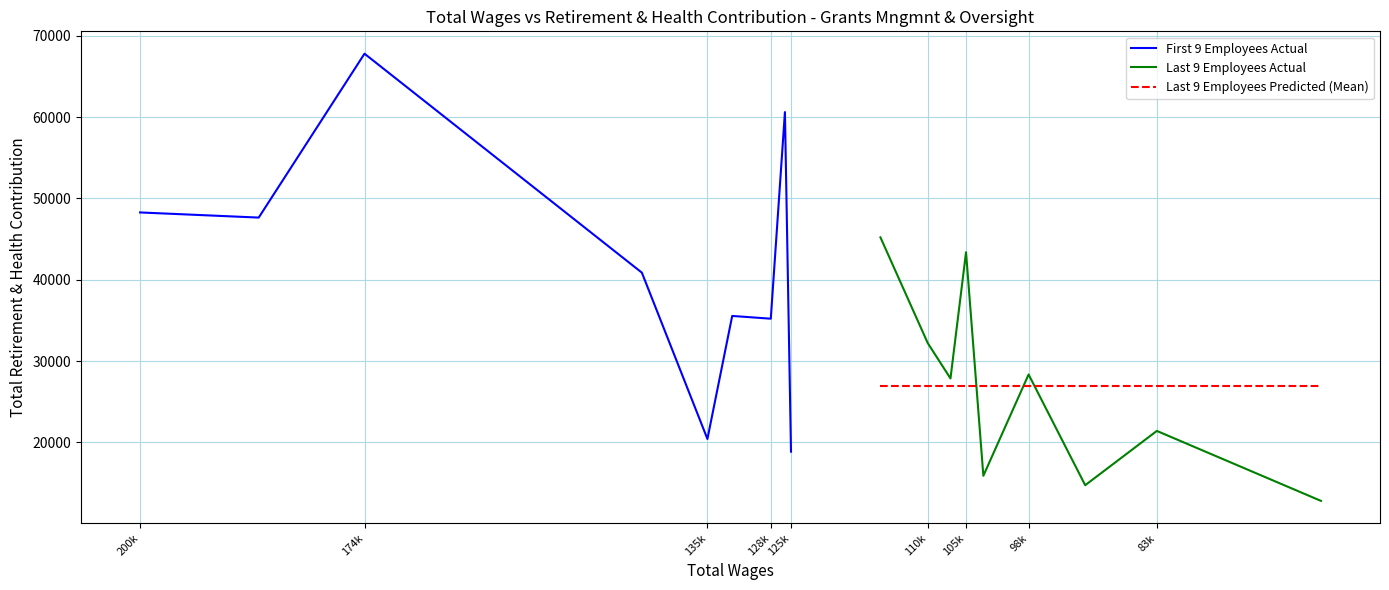

What is the spread (max minus min) of values at 128k?

16514.1